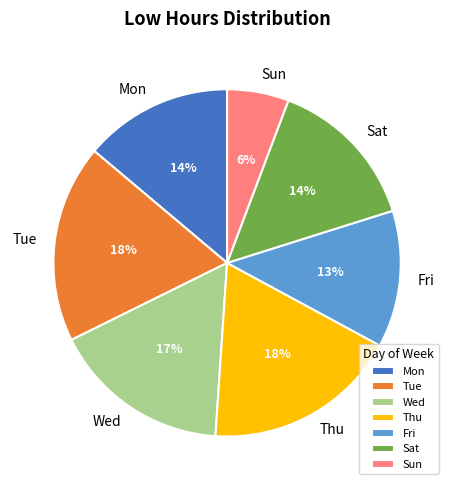

To the nearest percent, what portion does Thu represent?

18%